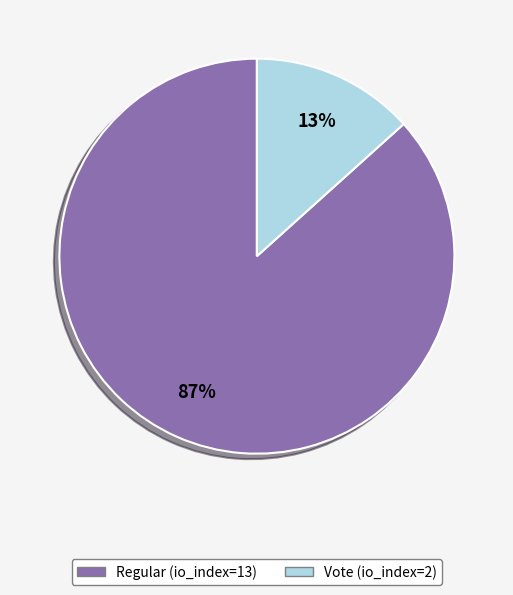

Between Vote (io_index=2) and Regular (io_index=13), which is larger?

Regular (io_index=13)